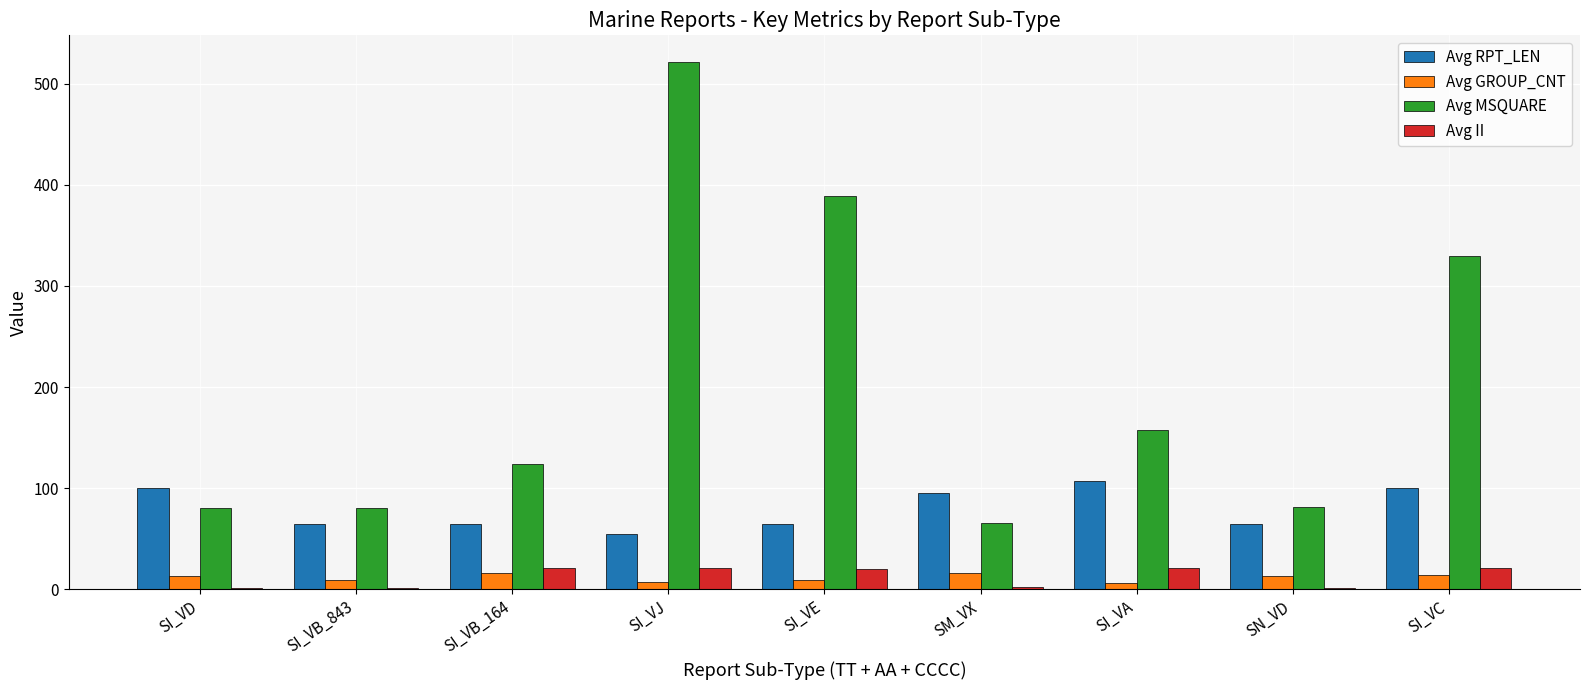

What is the sum of all Avg RPT_LEN values?

713